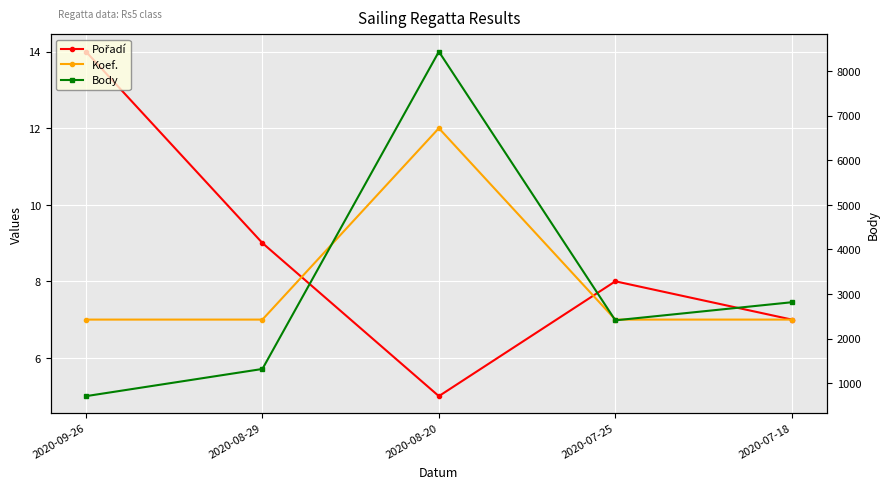

Is it true that Pořadí equals 19 at 2020-09-26?

False